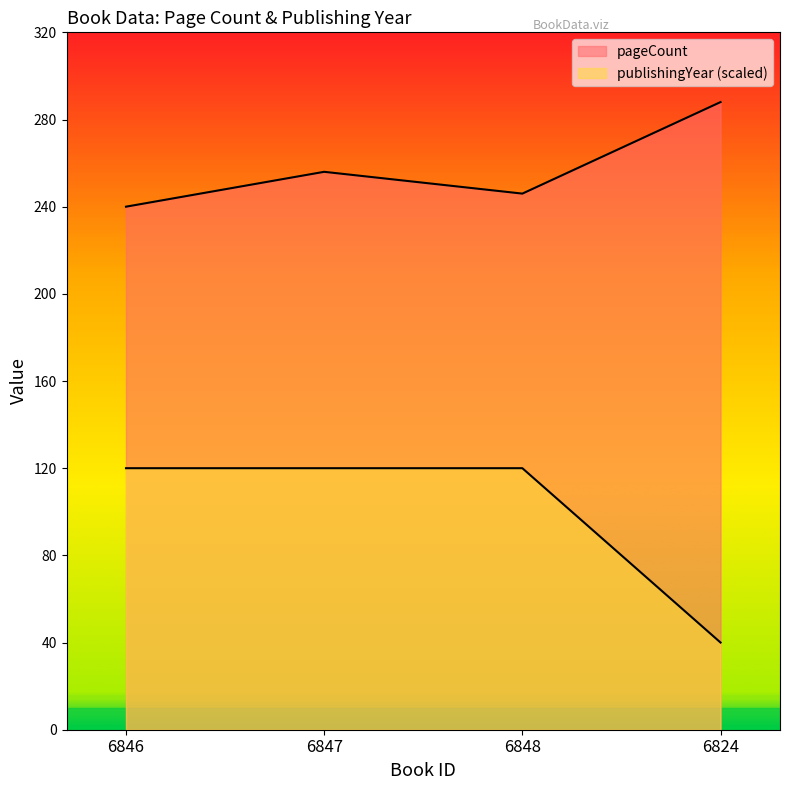

What is the minimum value shown in the chart?

40